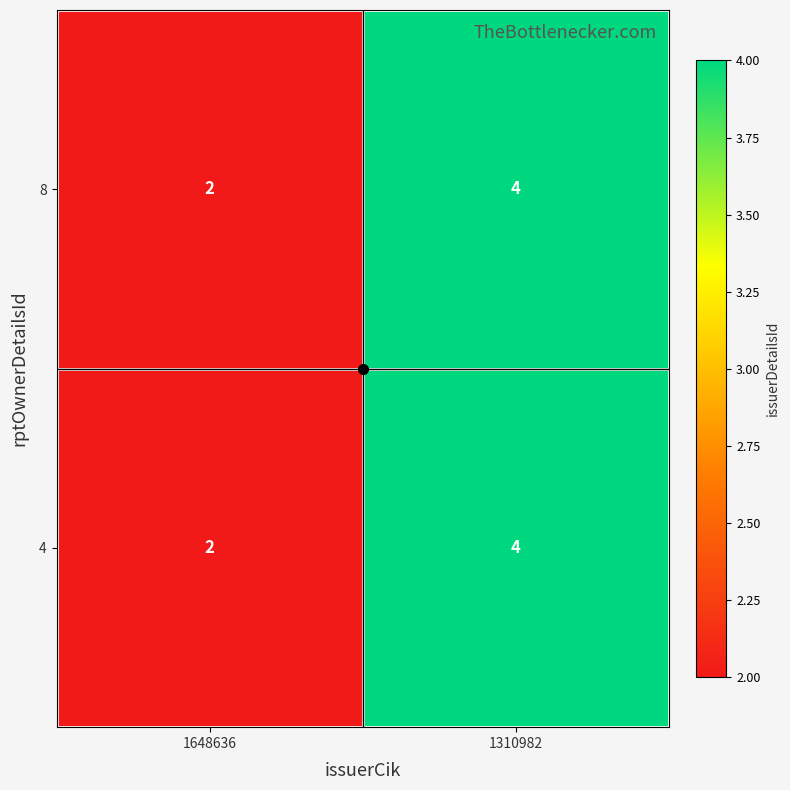

What is the total value across all series at 1648636?

4